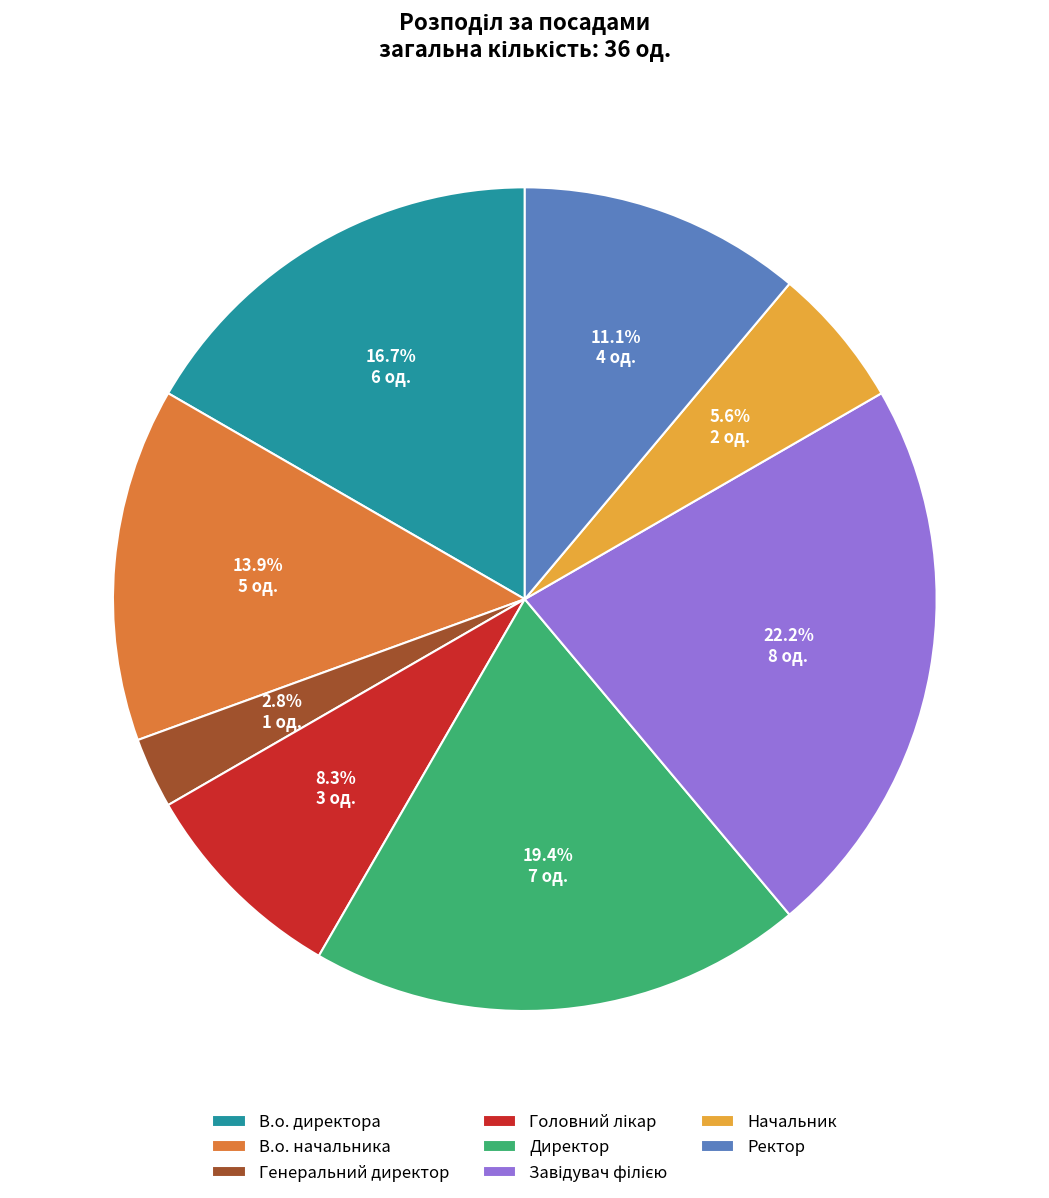

Is there any slice that represents more than half of the pie?

No